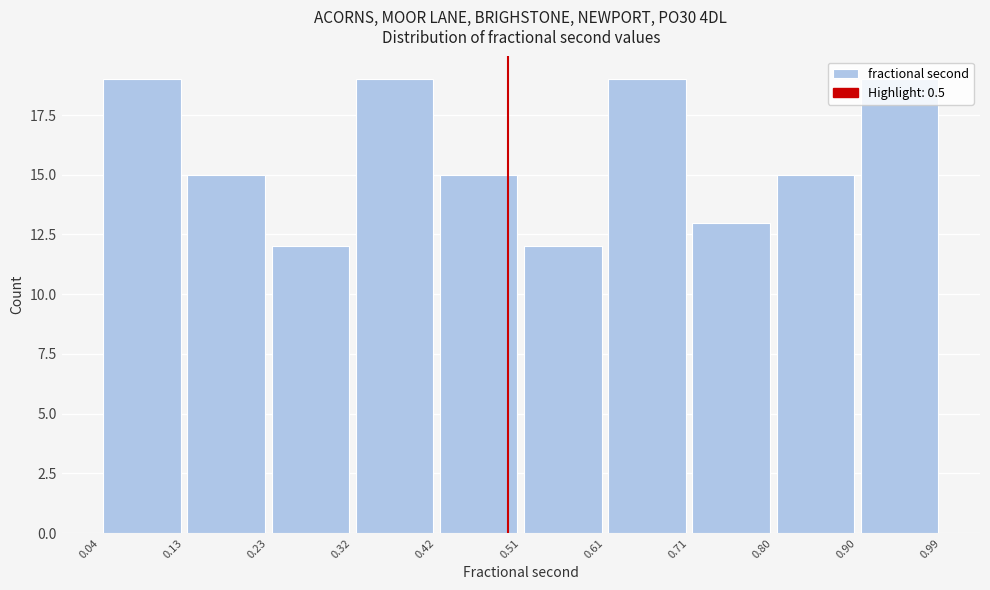

How tall is the bar that spans 0.90 to 0.99 on the x-axis? The values are not printed on the chart, so give them approximately, as read against the axis.

19